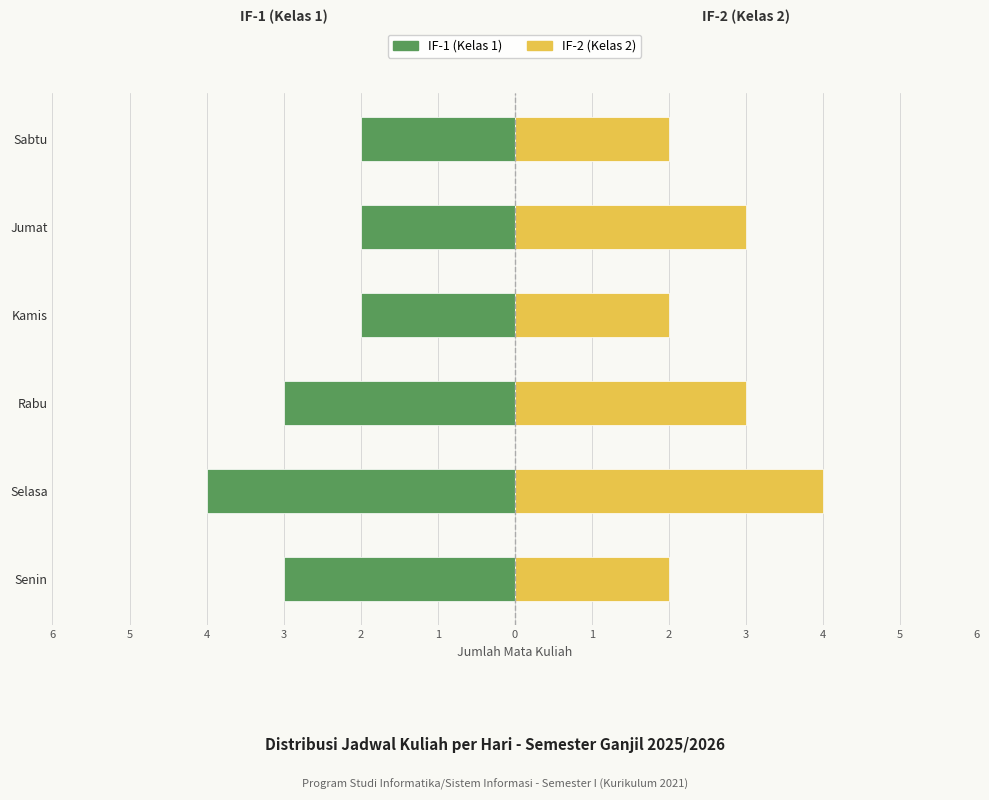

What is the difference between the second highest and minimum values in the IF-2 (Kelas 2) series?

1